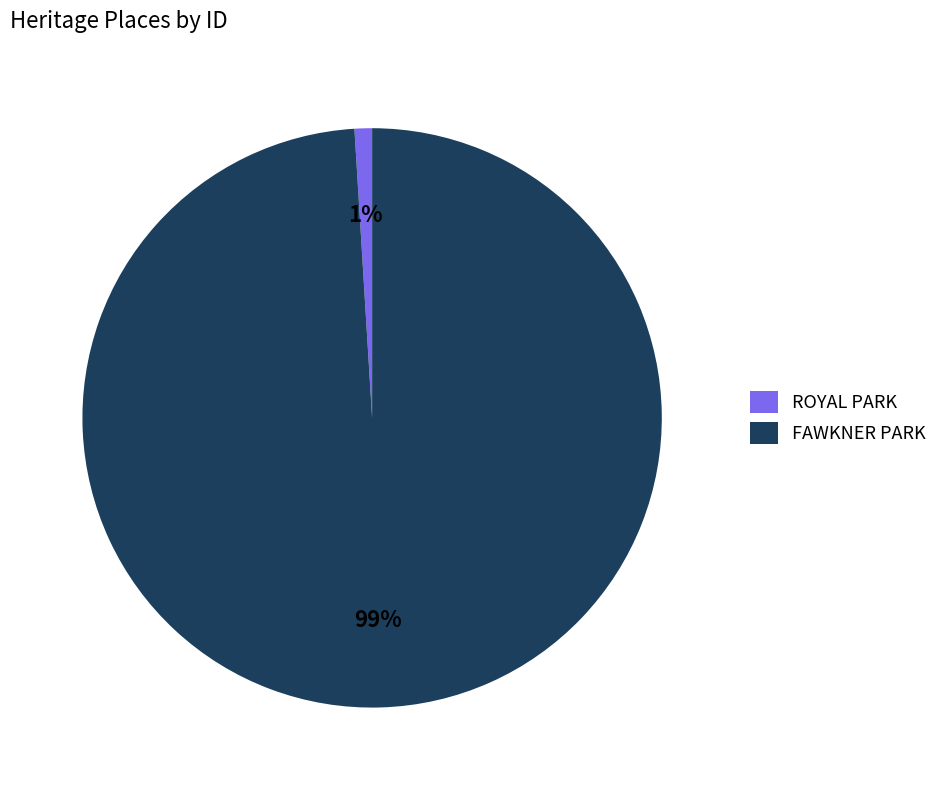

Combined, do FAWKNER PARK and ROYAL PARK account for over 50%?

Yes